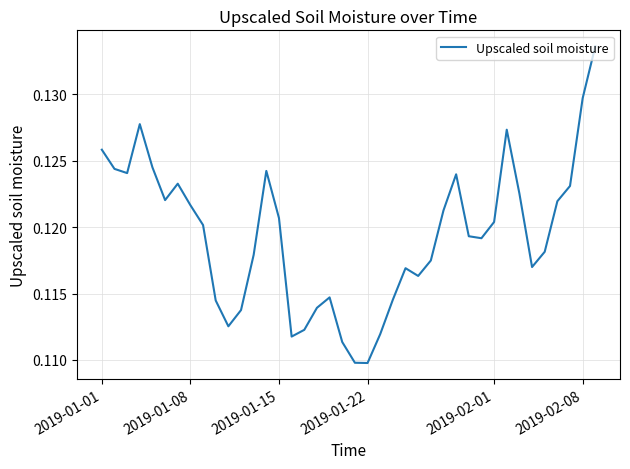

True or false: the data shows 0.2 at 2019-02-01.

False